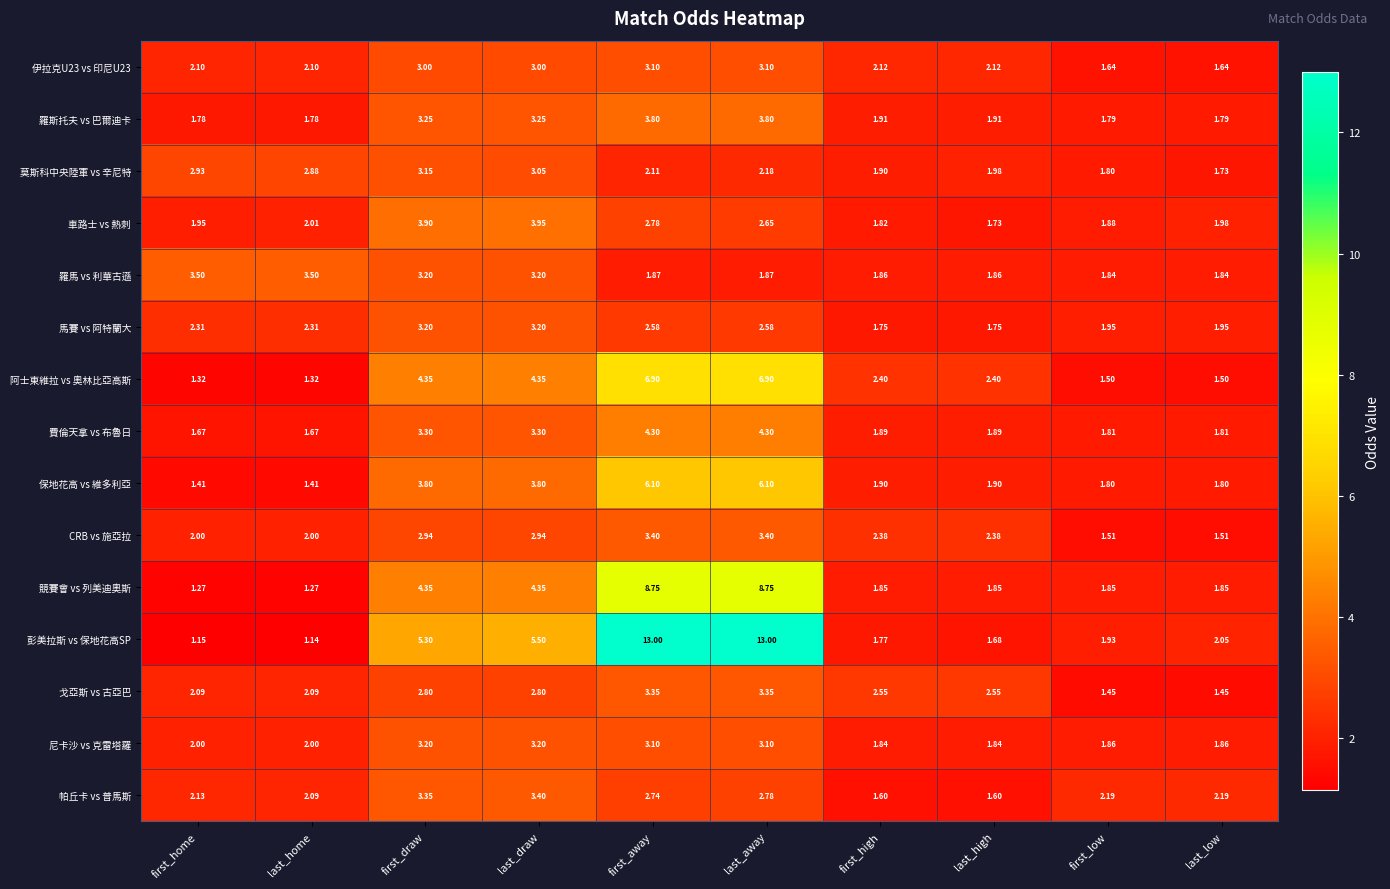

Which series has the widest spread of values?

彭美拉斯 vs 保地花高SP